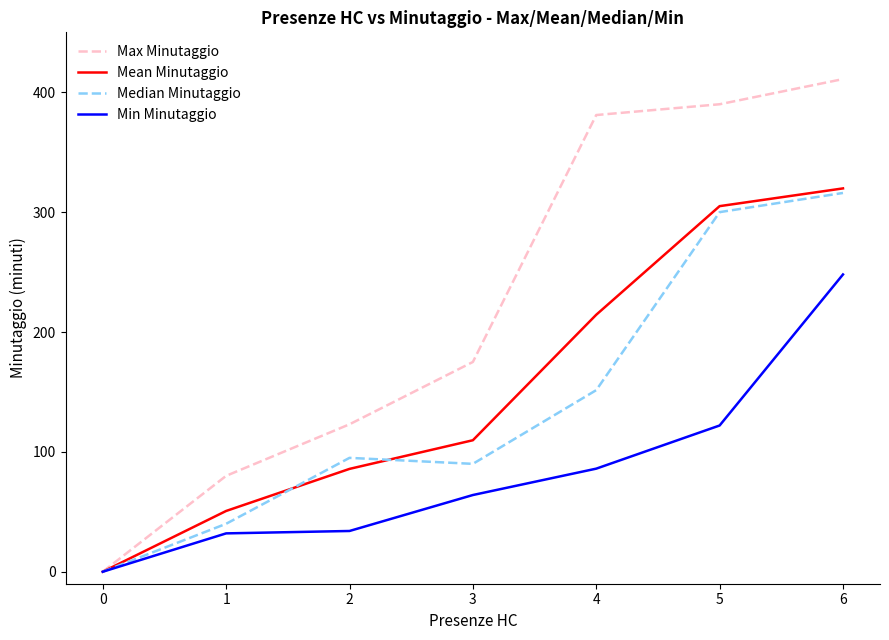

List the labels in order of Mean Minutaggio value, smallest first.

0, 1, 2, 3, 4, 5, 6